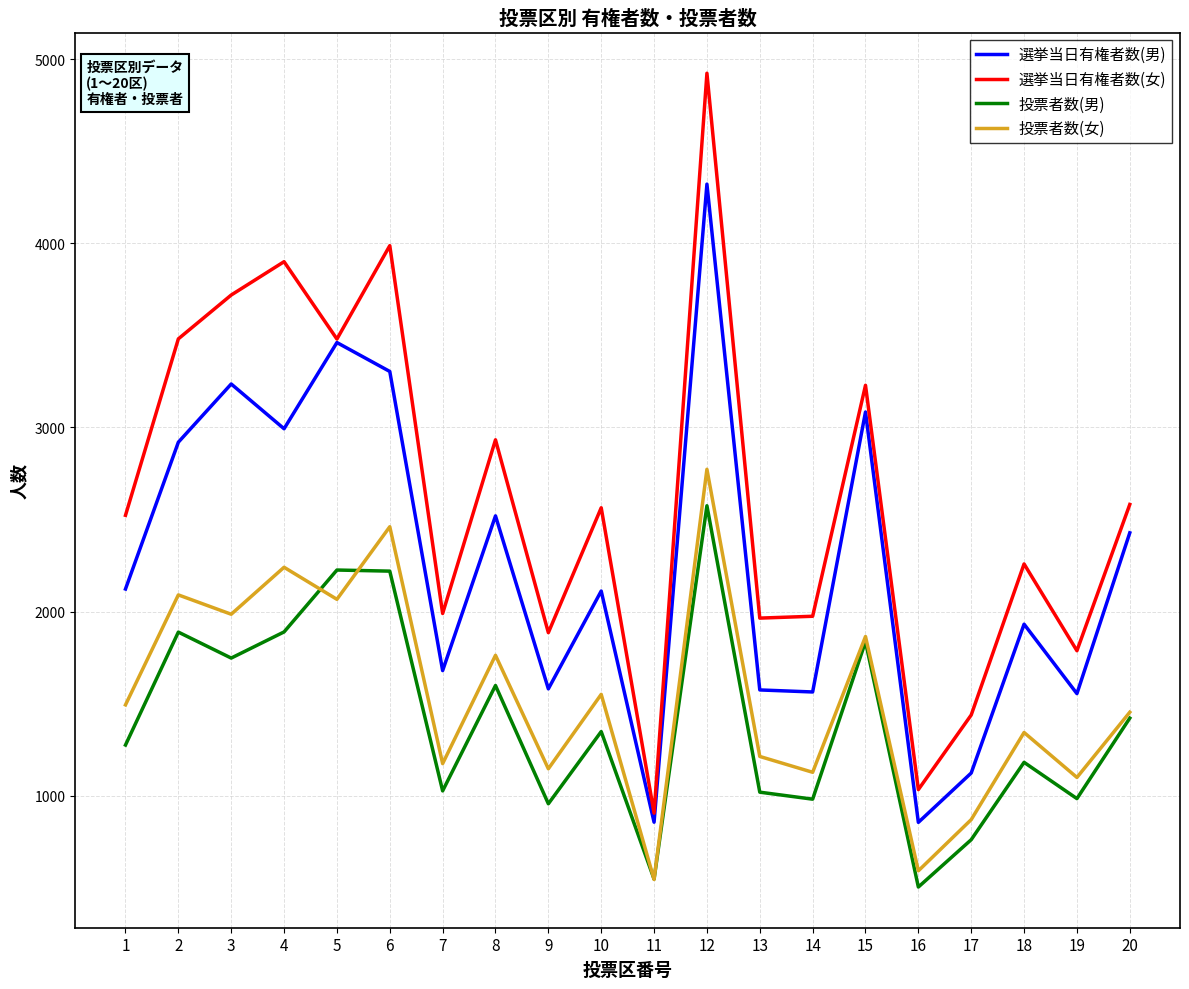

The value of 選挙当日有権者数(女) at 17 is 2331. True or false?

False